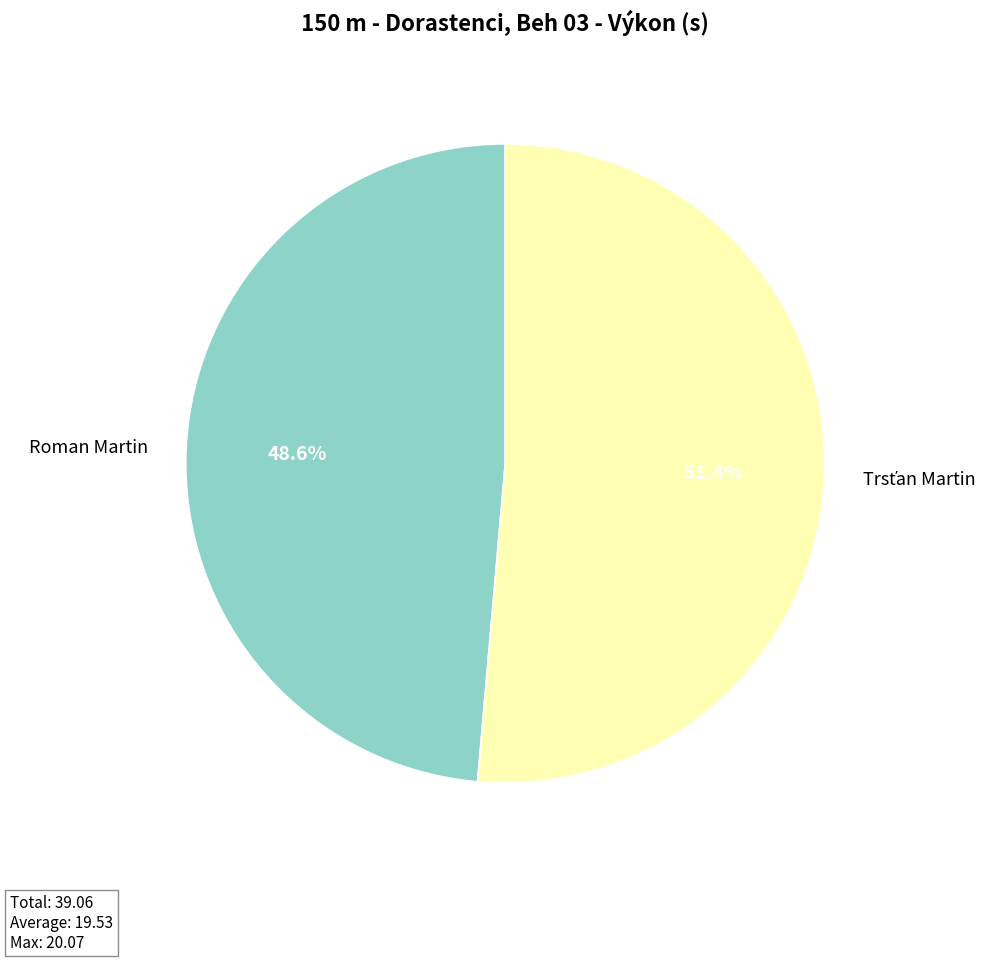

Is it true that Roman Martin is 37% of the pie?

False